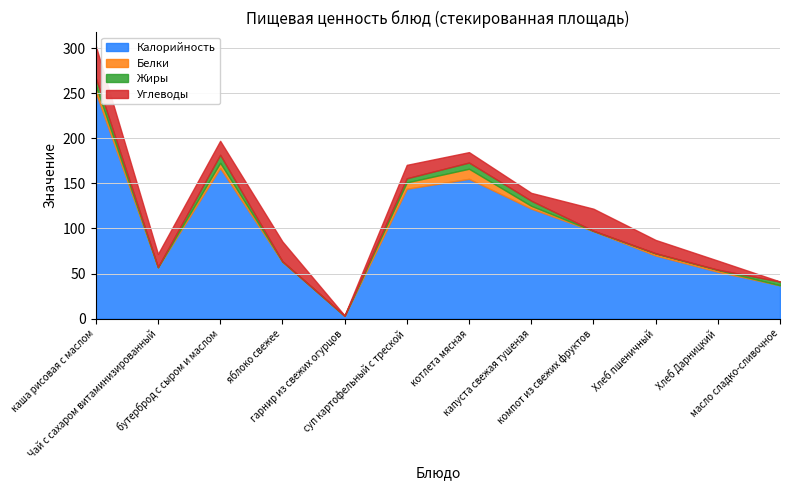

What is the maximum value for Калорийность?

251.0